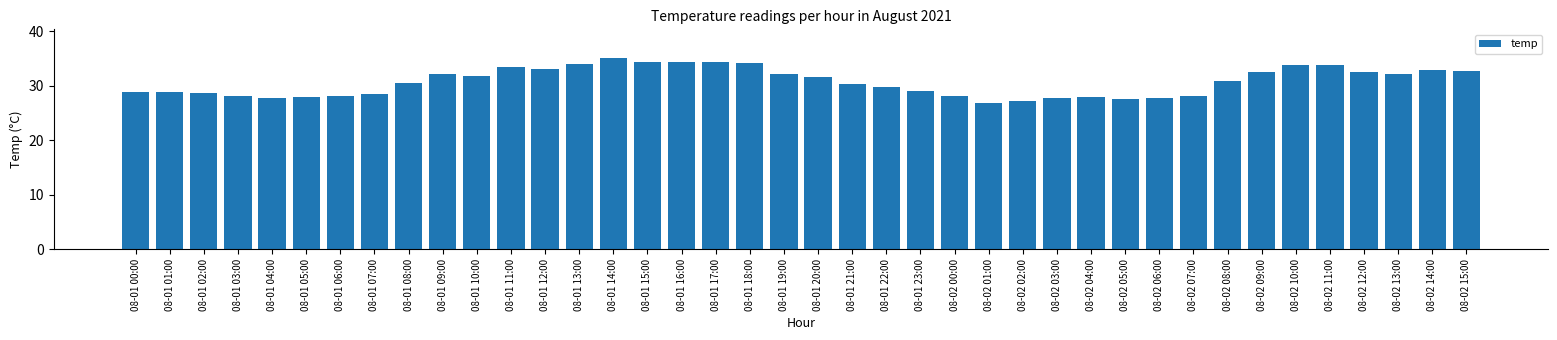

Are the bars horizontal?

No